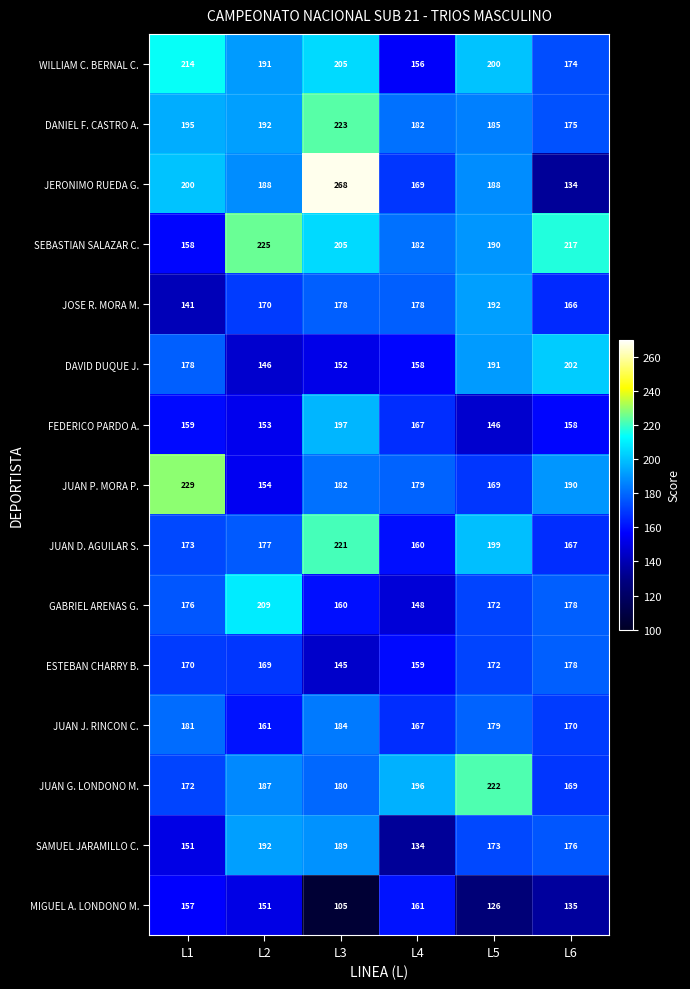

At how many categories does at least one series exceed 159?

6